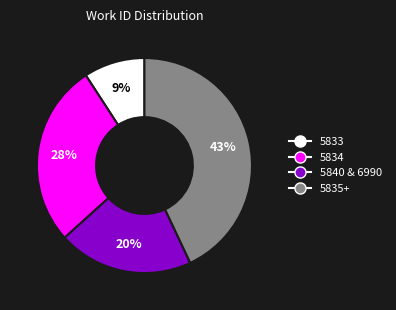

How many segments does this pie chart have?

4